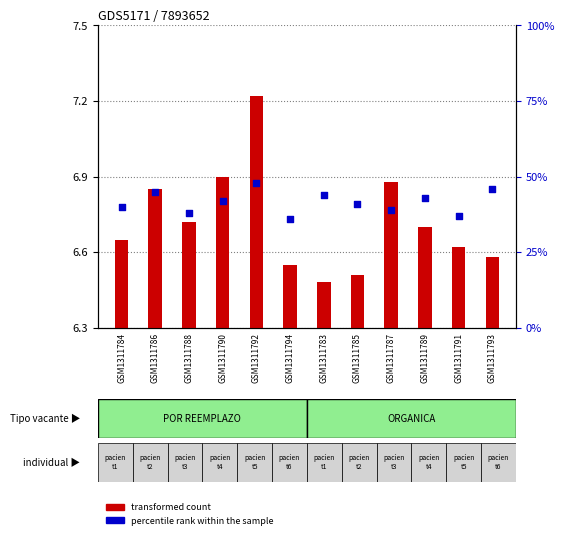

What are all the series names shown in the legend?

transformed count, percentile rank within the sample